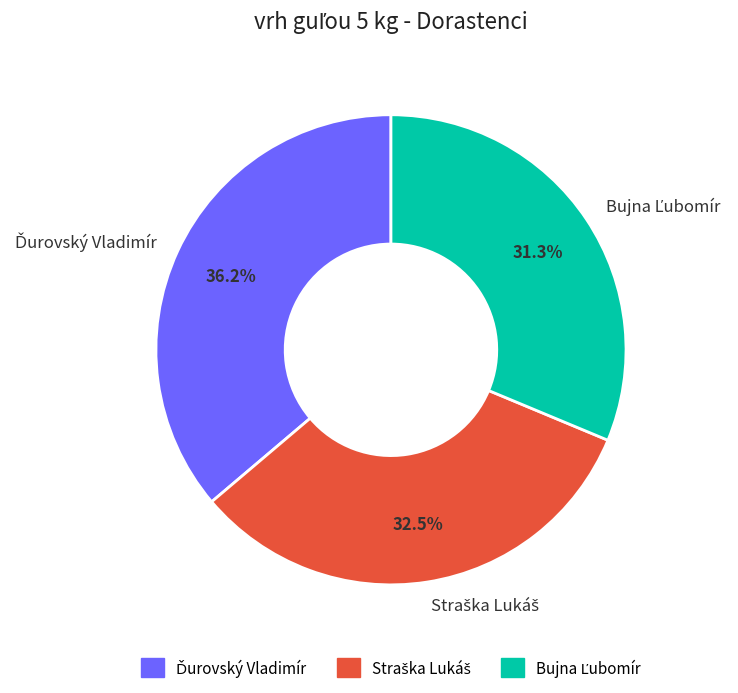

Is there any slice that represents more than half of the pie?

No